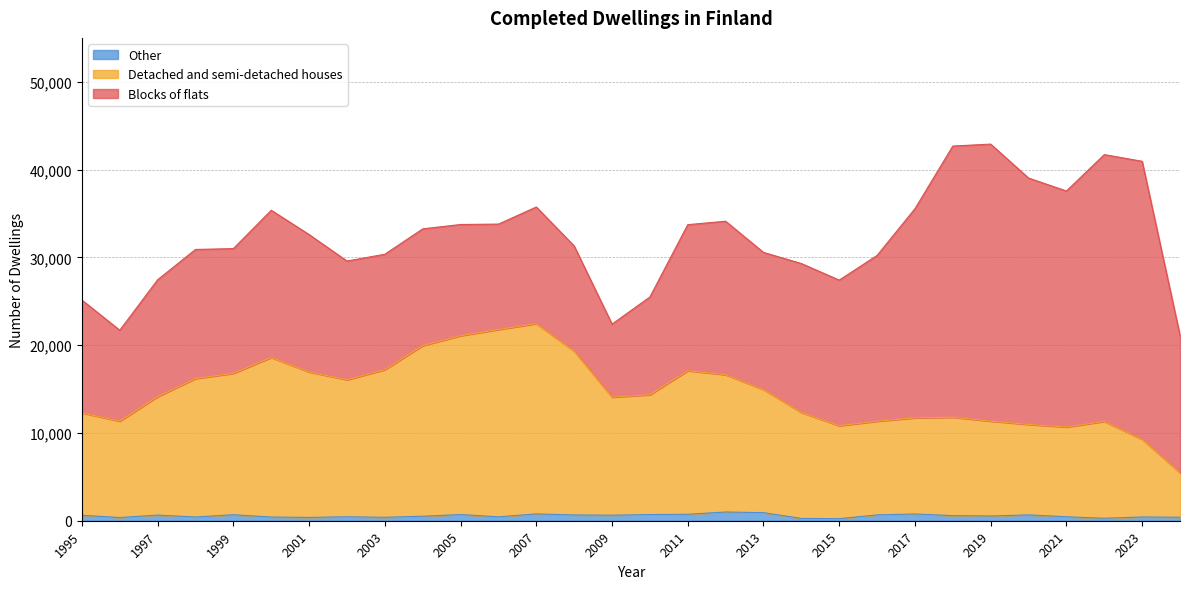

What is the average value of the Other series?

558